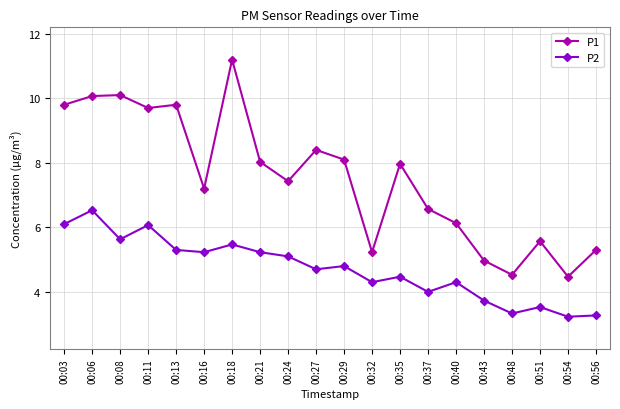

True or false: P2 and P1 intersect in this chart.

False